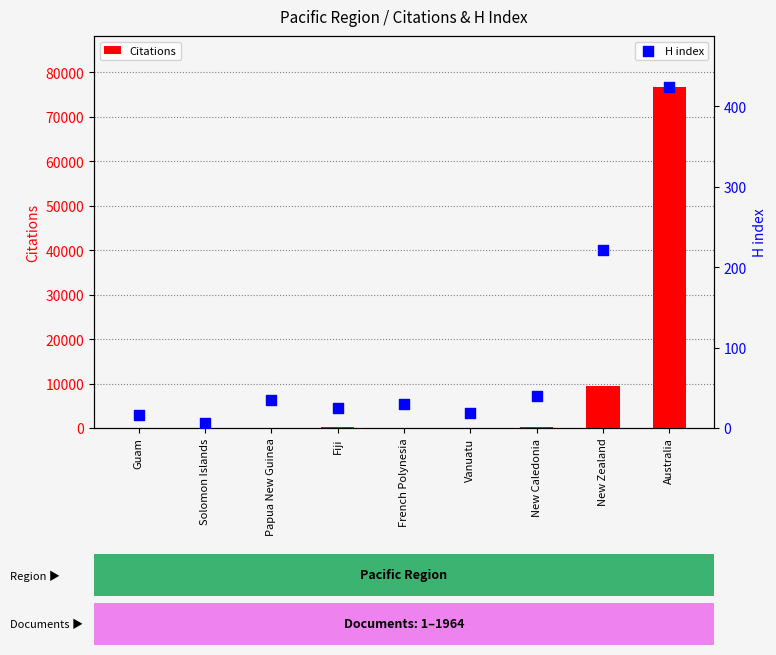

Is the value of H index at New Caledonia greater than the value of Citations at Vanuatu?

Yes